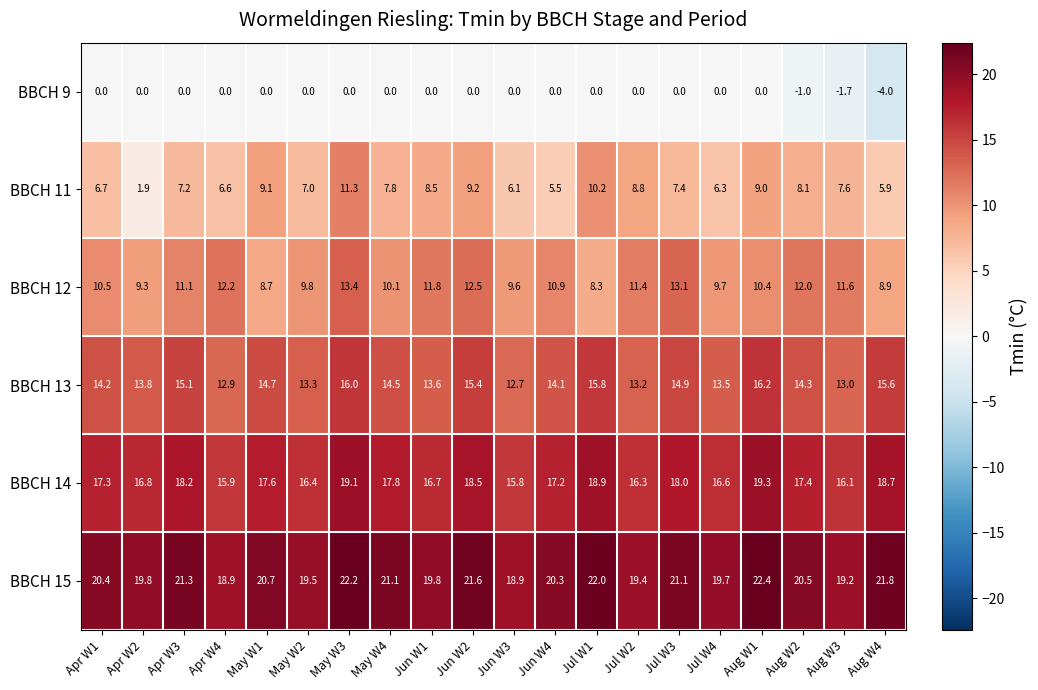

Which label corresponds to the smallest value in the chart?

Aug W4